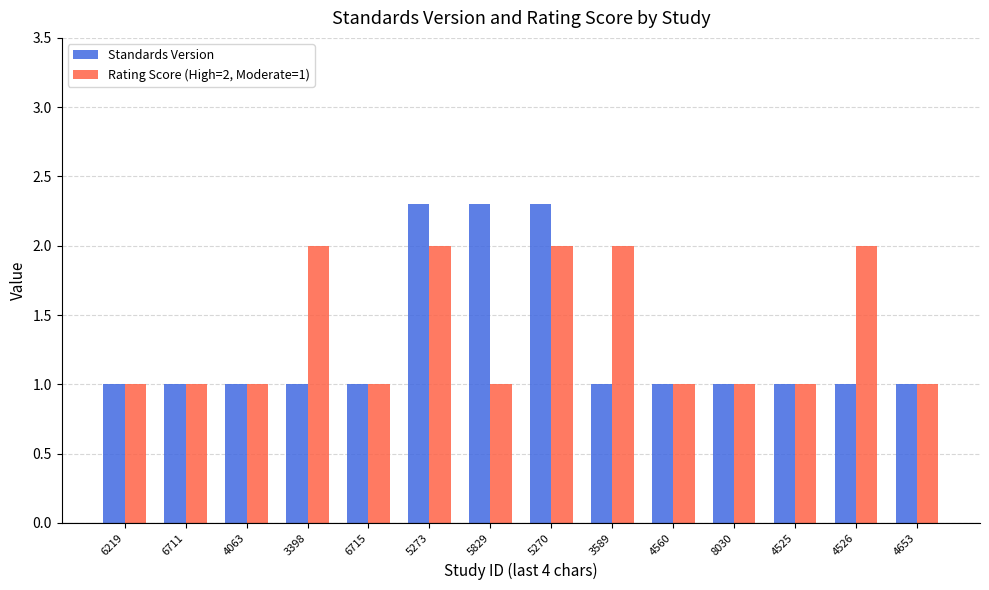

The Rating Score (High=2, Moderate=1) series shows 1.0 at 6219. True or false?

True